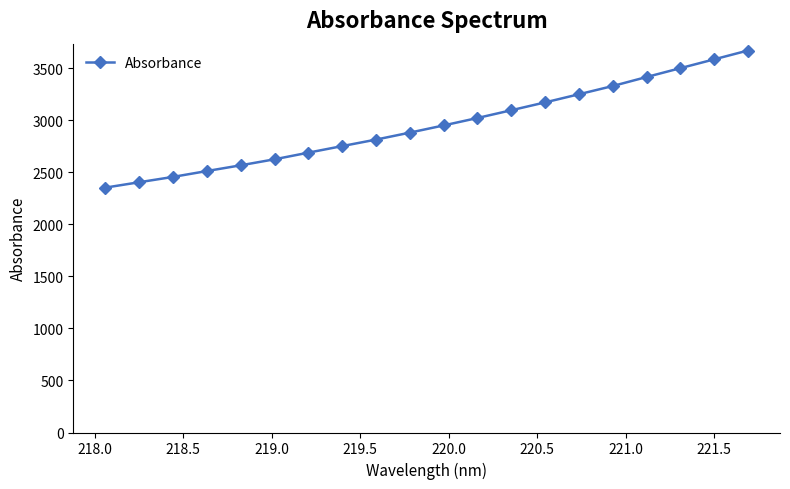

What is the difference between the maximum and minimum values?

1318.2